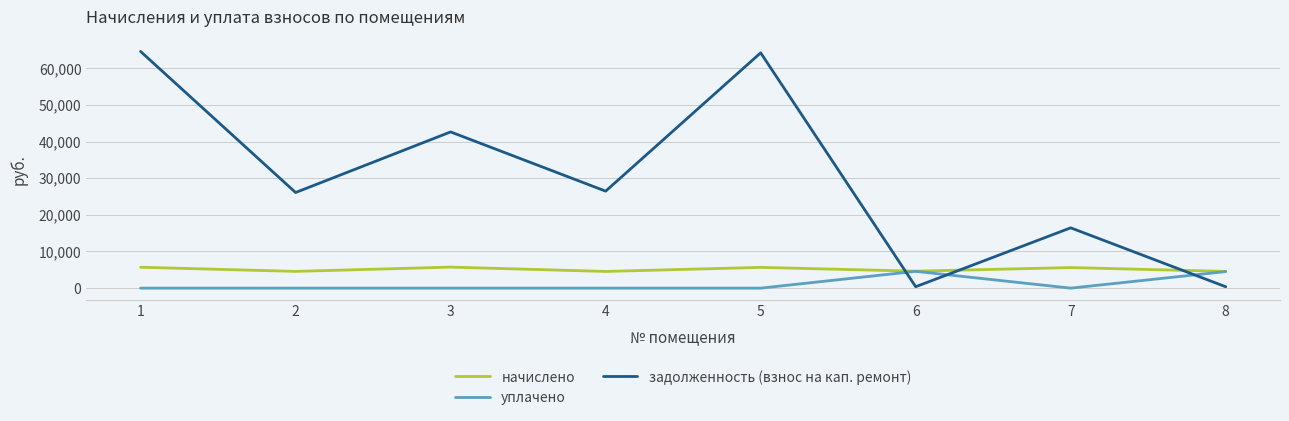

How many values in the задолженность (взнос на кап. ремонт) series exceed 26464?

4